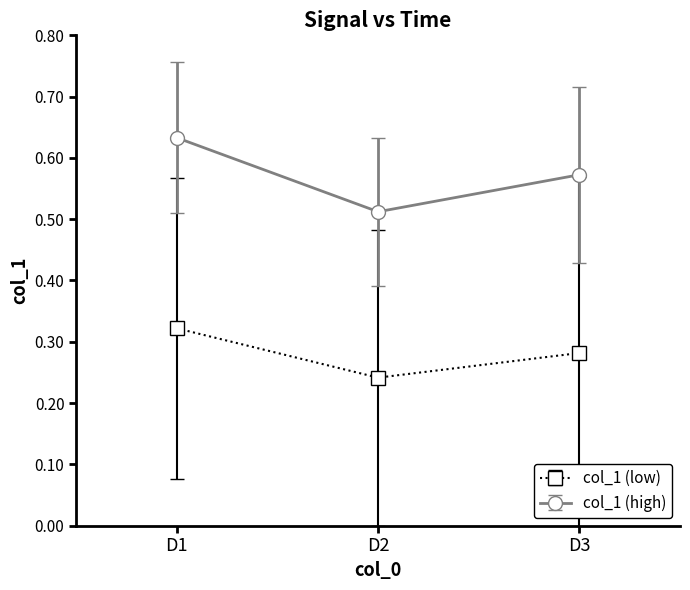

Rank the categories by col_1 (low) value from lowest to highest.

D2, D3, D1